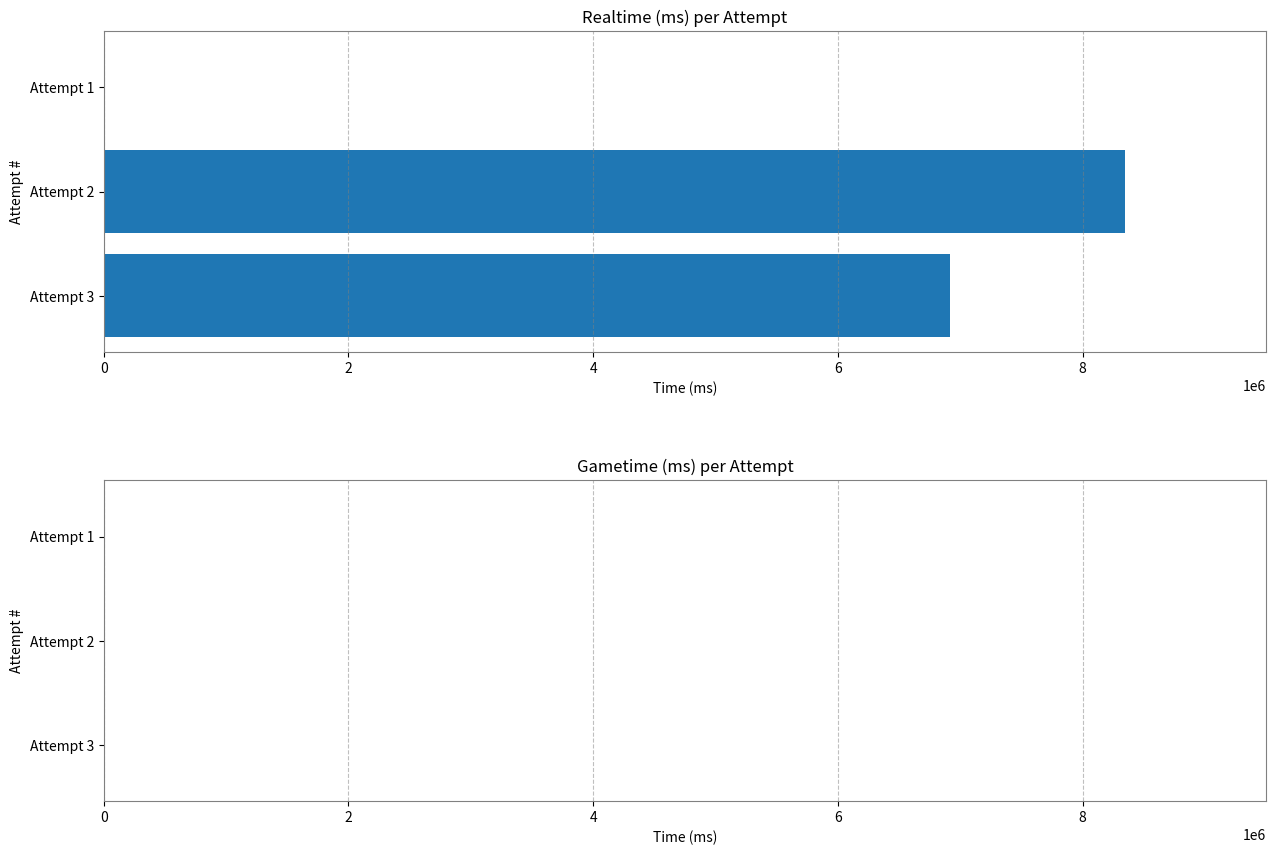

Between Attempt 2 and Attempt 1, which is larger?

Attempt 2